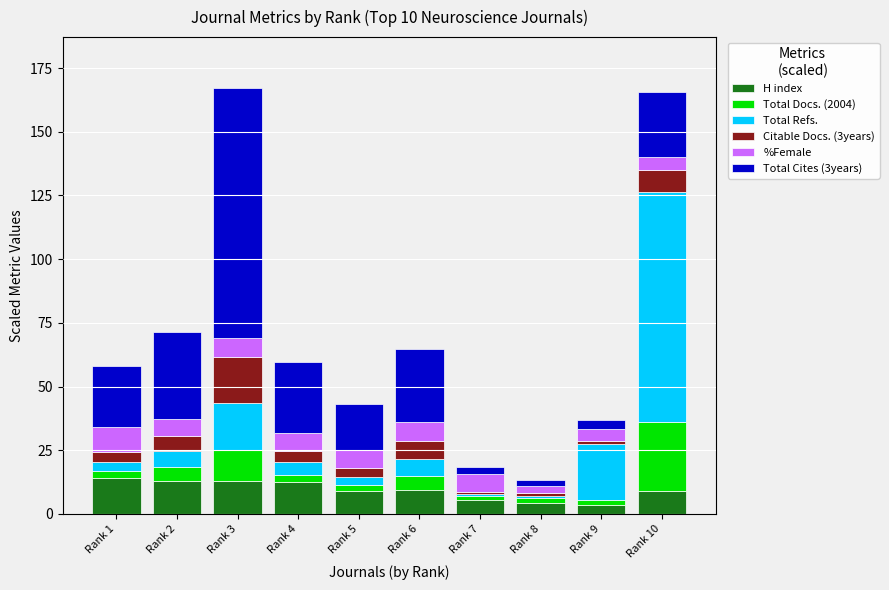

What is the average value of the H index series?

9.3